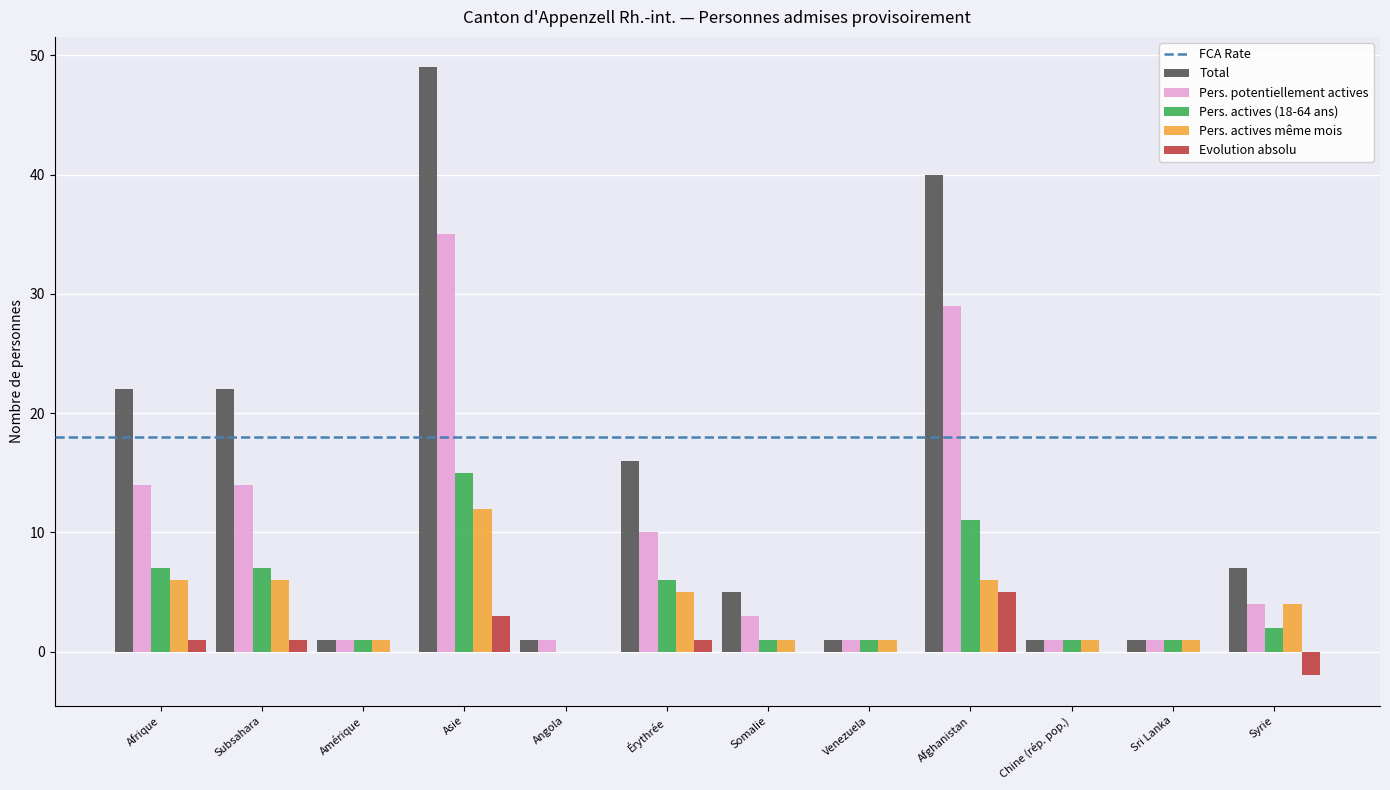

What is the spread (max minus min) of values at Érythrée?

15